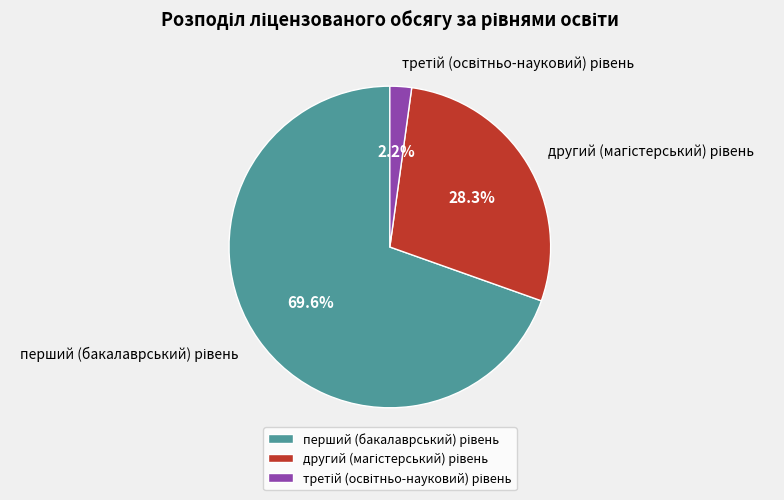

Is there a majority slice in this chart?

Yes